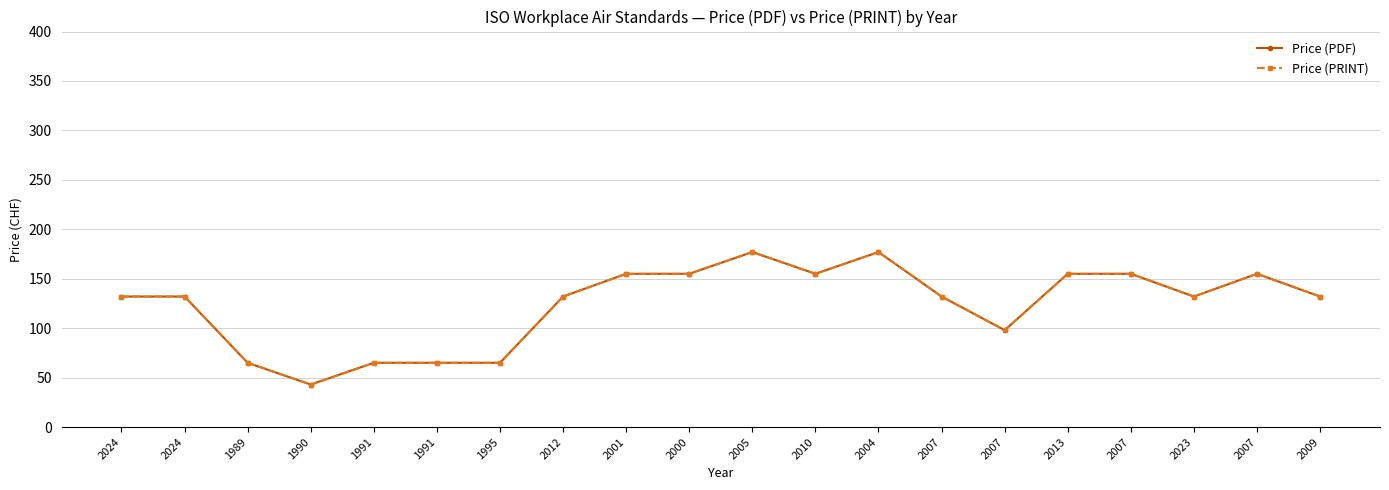

Is the value of Price (PDF) at 2007 greater than the value of Price (PRINT) at 2007?

No